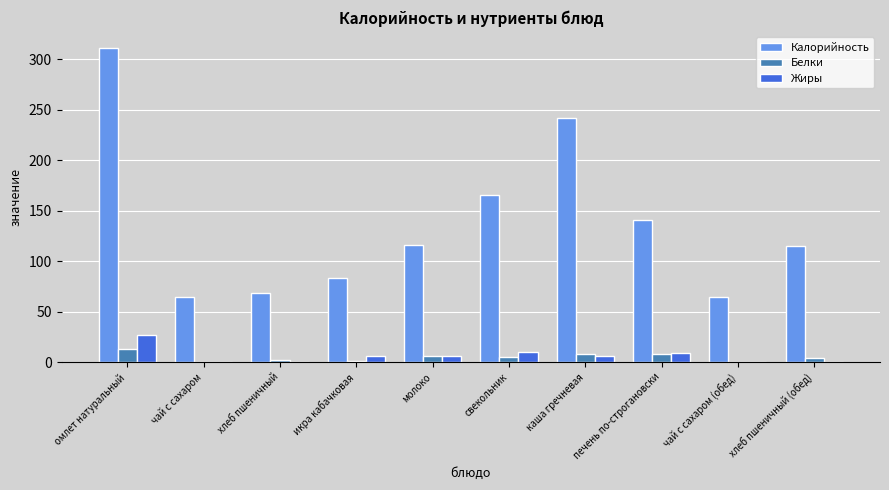

True or false: Жиры has a value of 9.1 at печень по-строгановски.

True